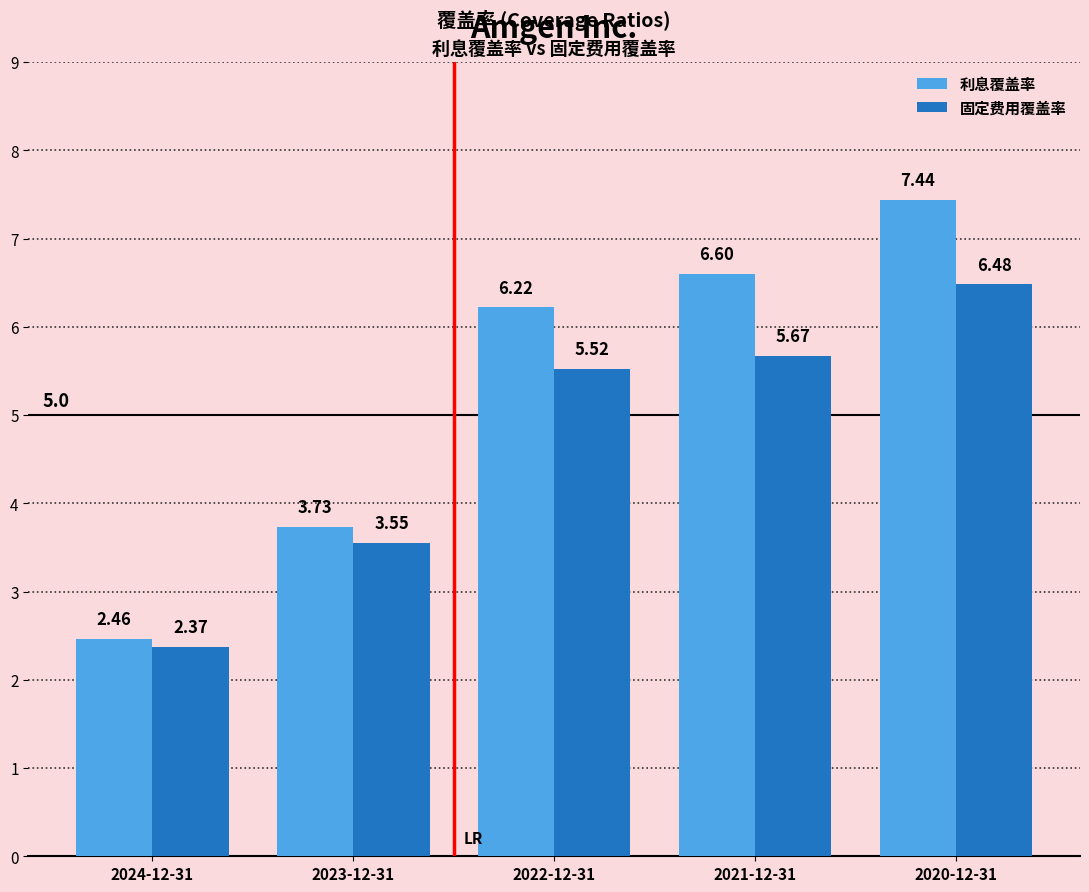

List the labels in order of 固定费用覆盖率 value, largest first.

2020-12-31, 2021-12-31, 2022-12-31, 2023-12-31, 2024-12-31